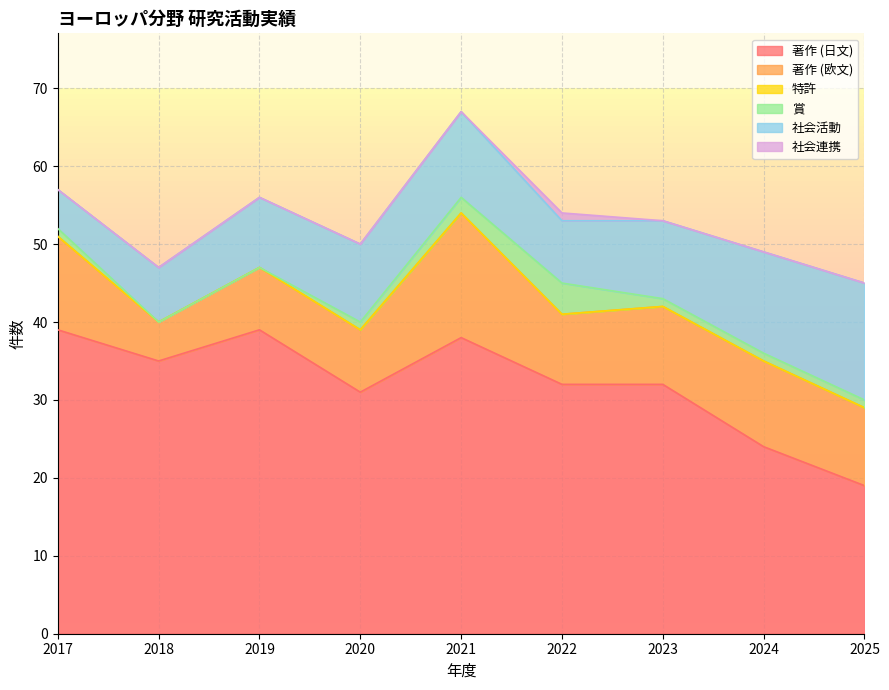

Is the value of 著作 (日文) at 2025 greater than the value of 著作 (欧文) at 2017?

Yes